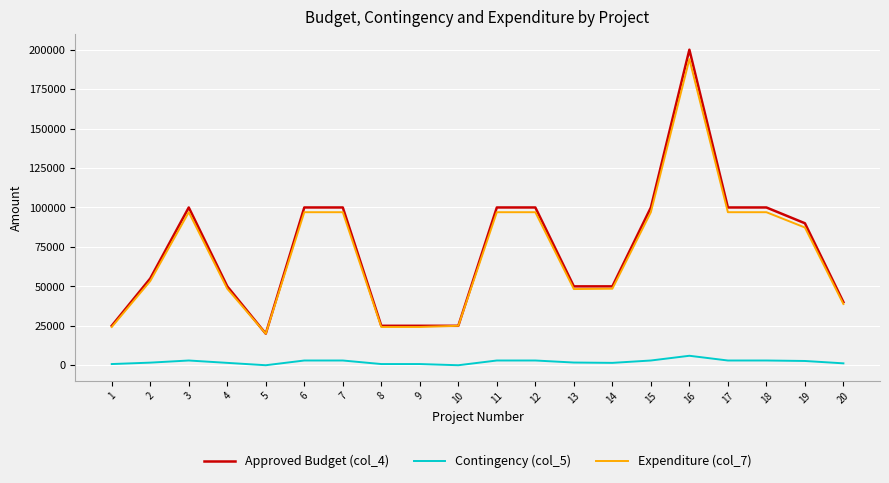

What is the highest value of the Contingency (col_5) series?

6000